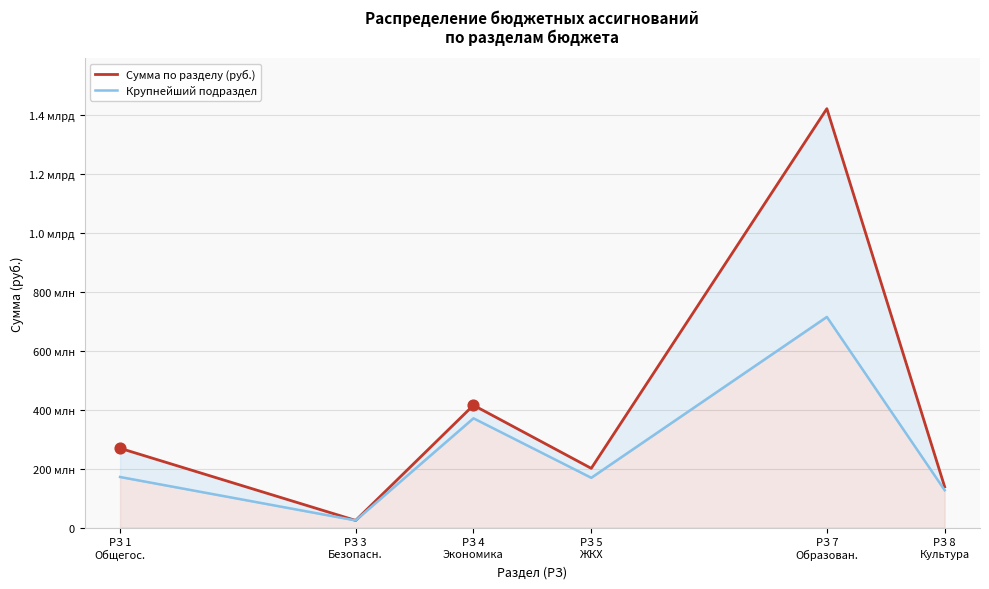

What is the total value across all series at РЗ 3
Безопасн.?

49192371.5